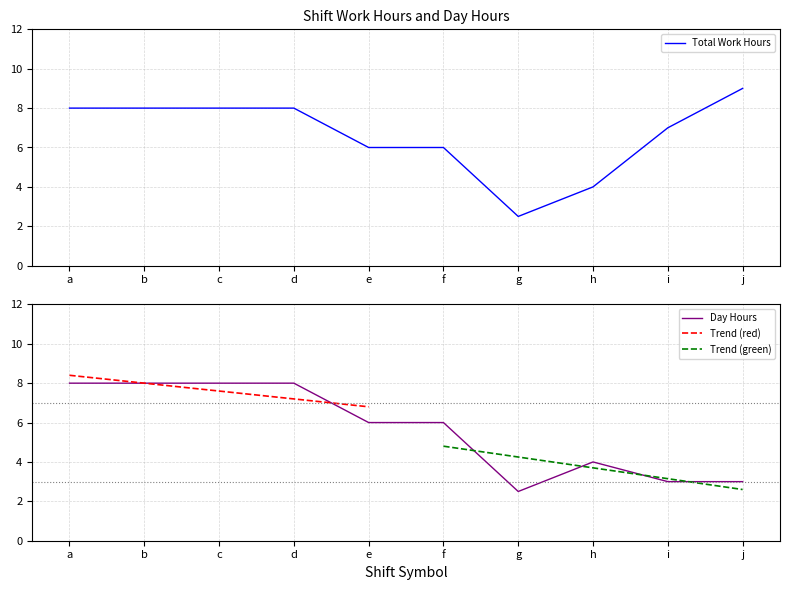

In Day Hours (a-j), how many points are higher than both neighbors (excluding endpoints)?

1